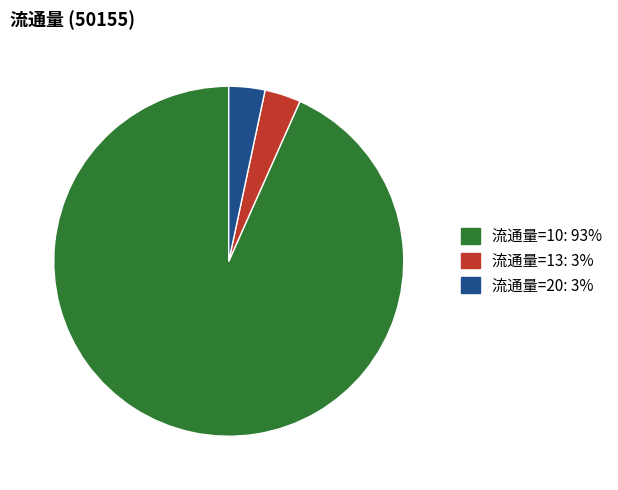

Is there a majority slice in this chart?

Yes